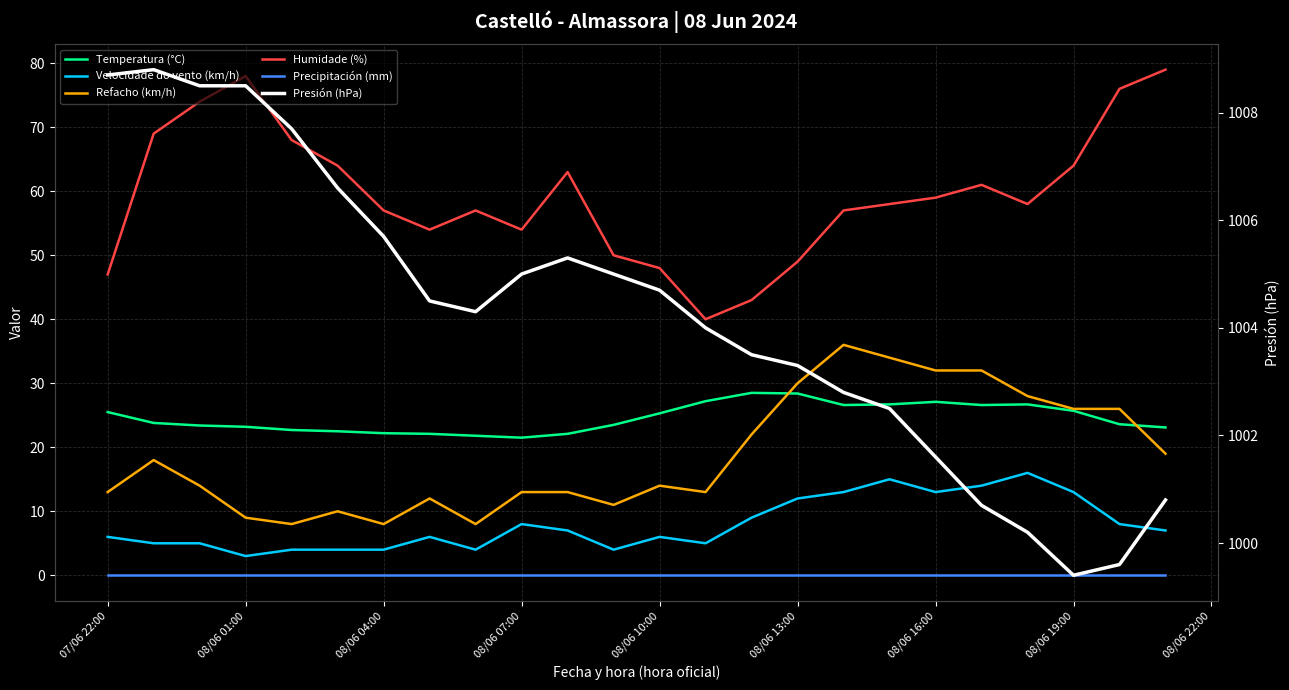

How many interior local peaks does the Humidade (%) series have?

4